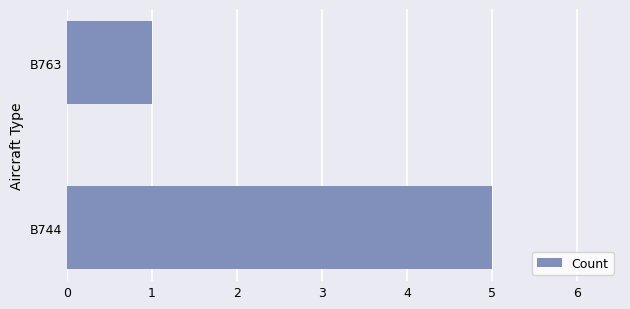

The value at B763 is 0. True or false?

False